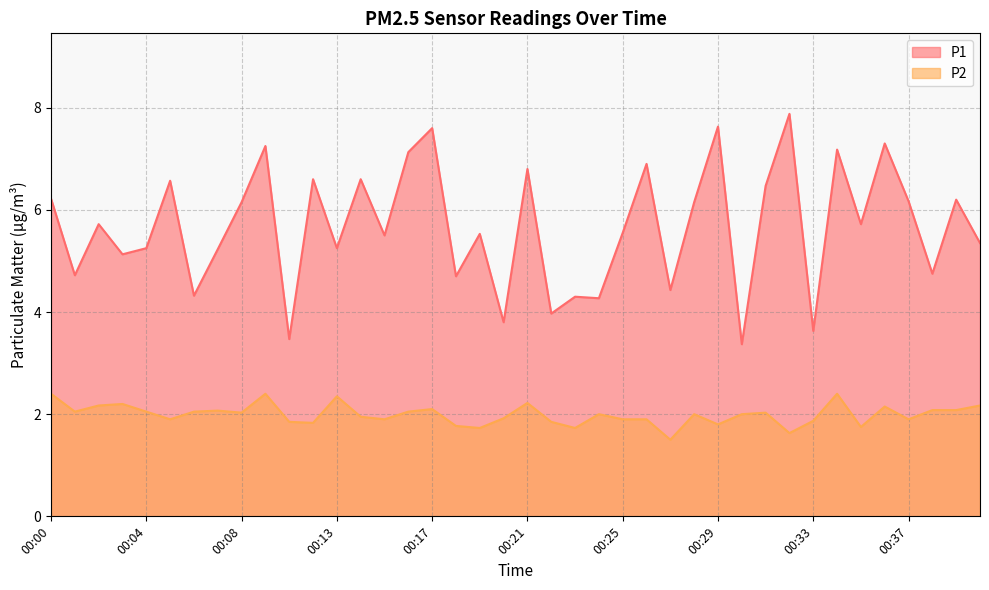

At which label does P1 first exceed 5?

00:00